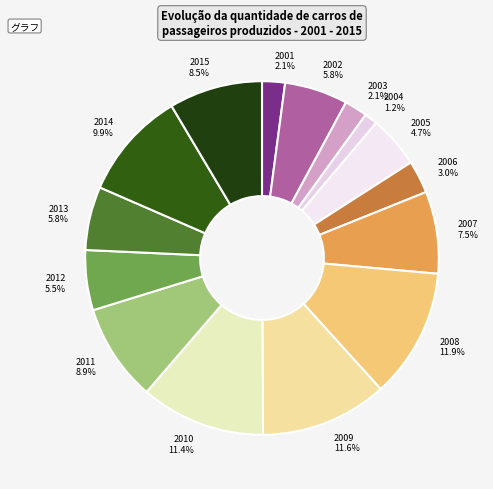

How many segments does this pie chart have?

15